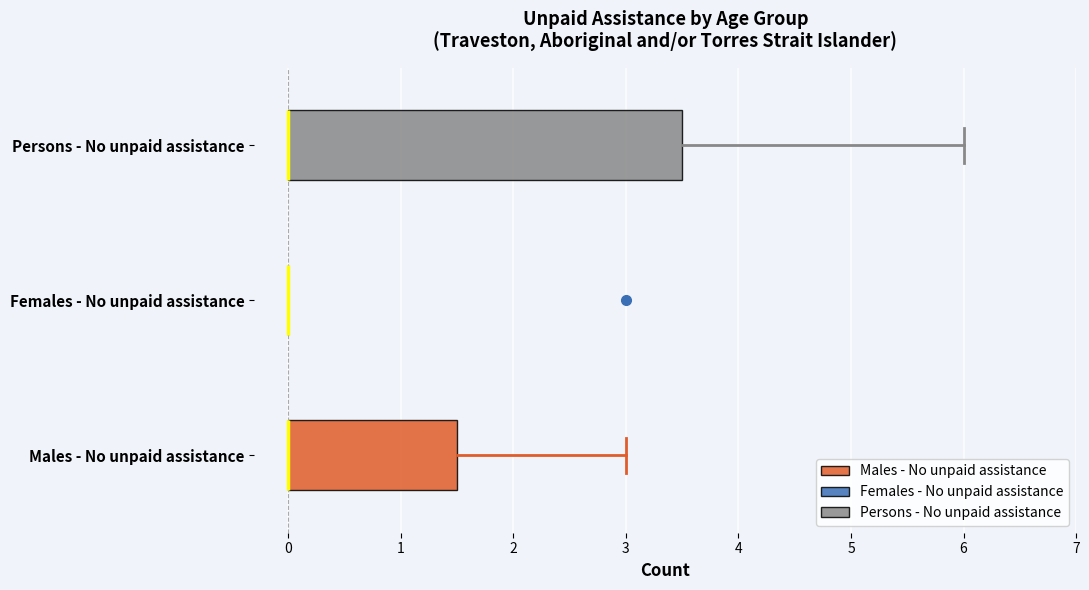

Comparing the boxes themselves (not the whiskers), which one is the widest?

Persons - No unpaid assistance